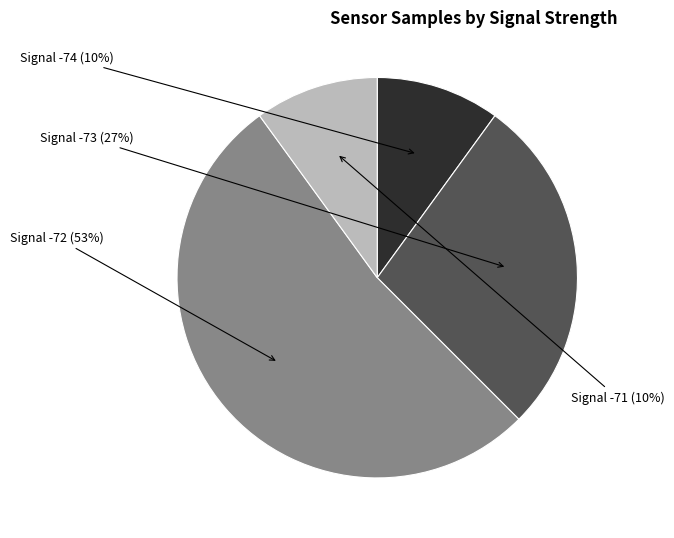

Is there any slice that represents more than half of the pie?

Yes